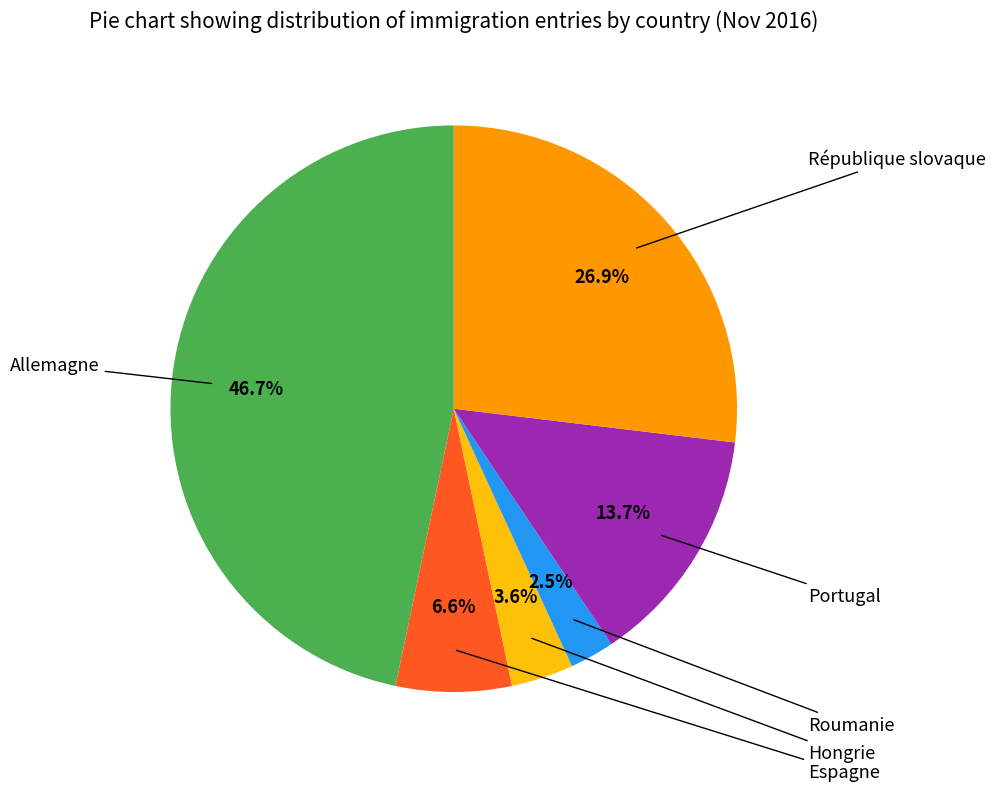

Count the number of slices in the pie.

6